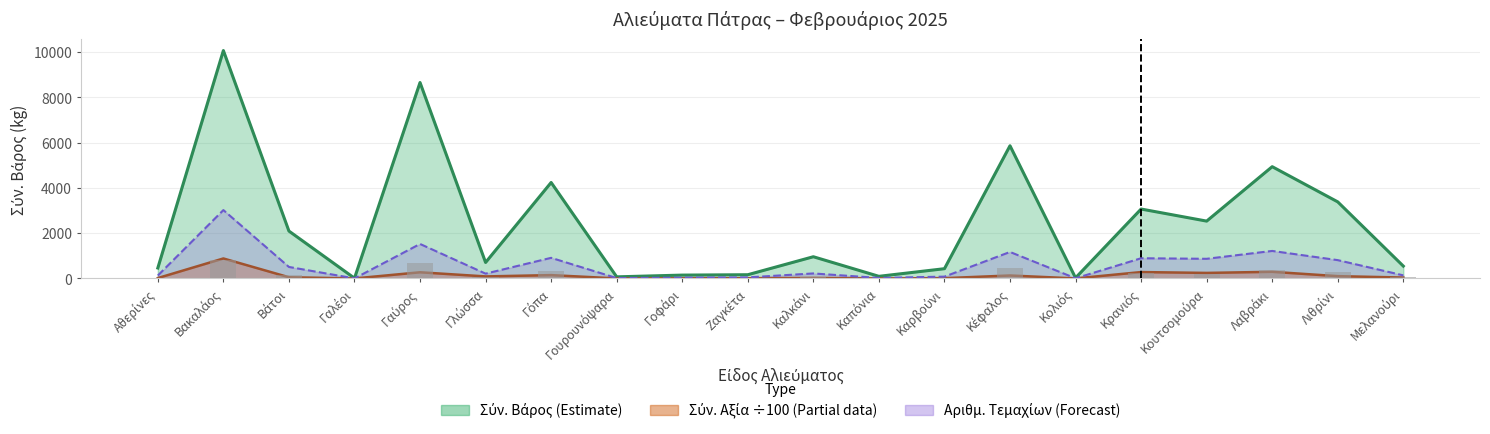

Which has a higher value, Γοφάρι or Γουρουνόψαρα?

Γοφάρι